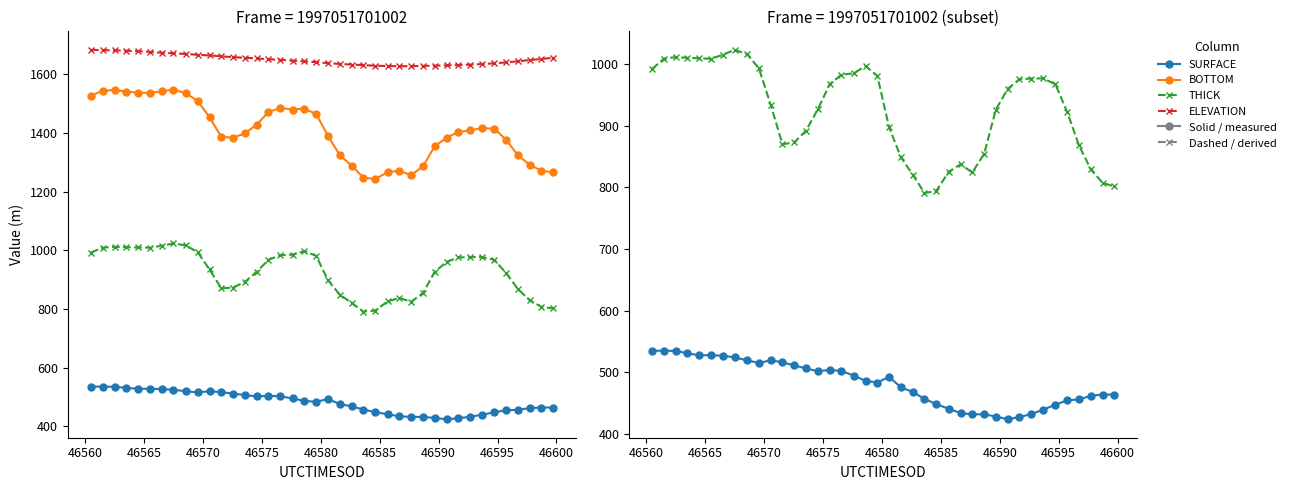

True or false: SURFACE and ELEVATION intersect in this chart.

False